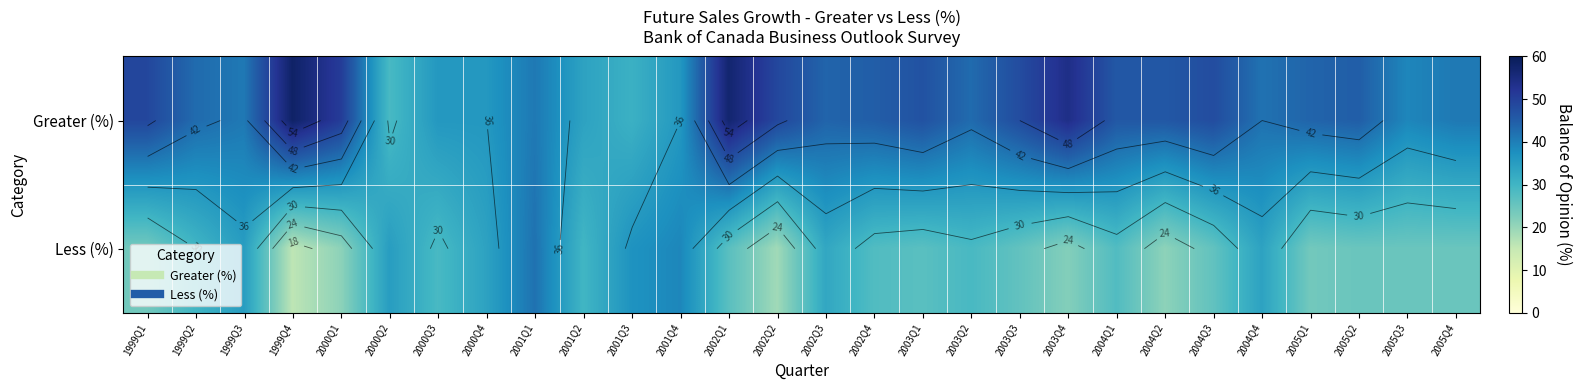

Between 2002Q4 and 2000Q3, which is larger?

2002Q4